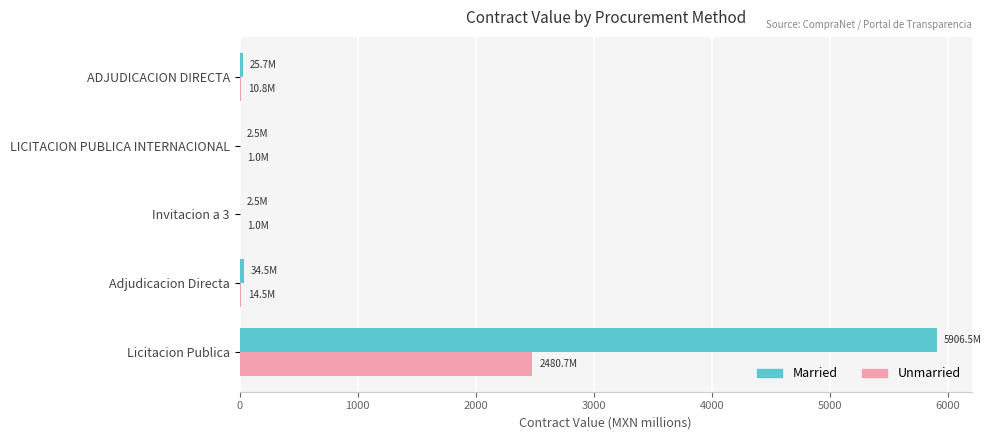

What is the sum of all Unmarried values?

2508.1